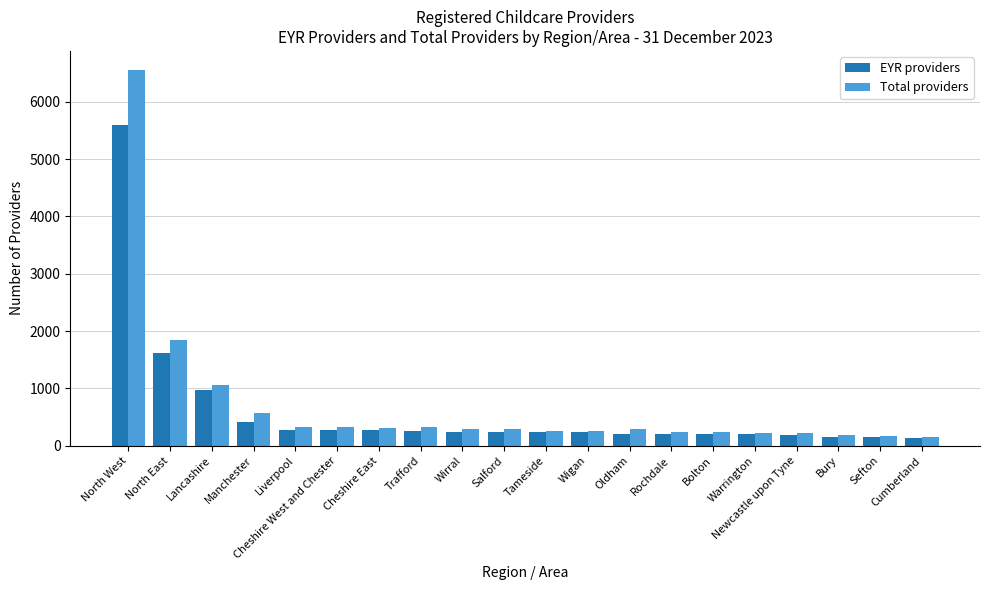

The EYR providers series shows 7964 at North West. True or false?

False